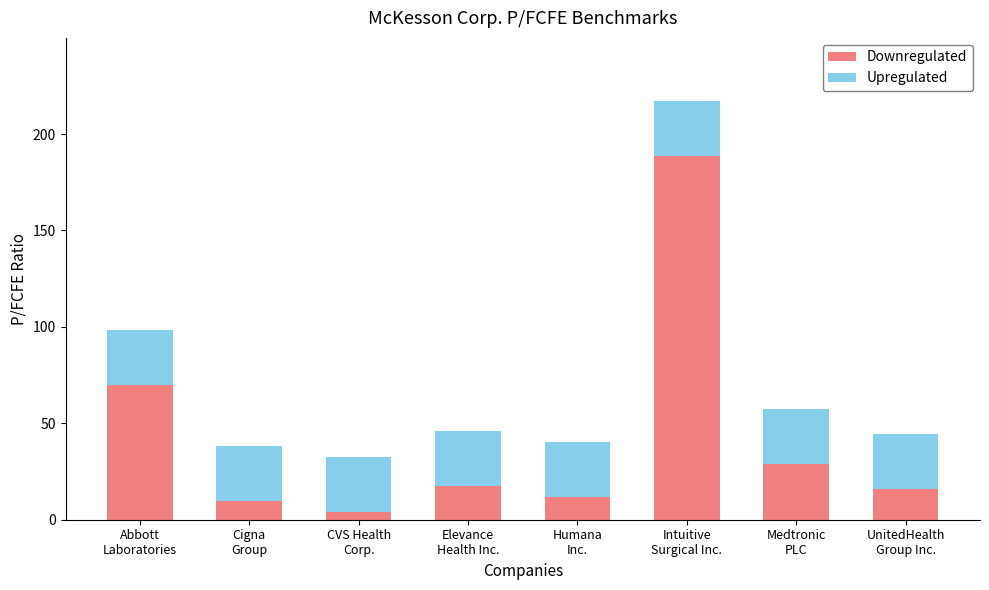

What is the sum of all Downregulated values?

346.1